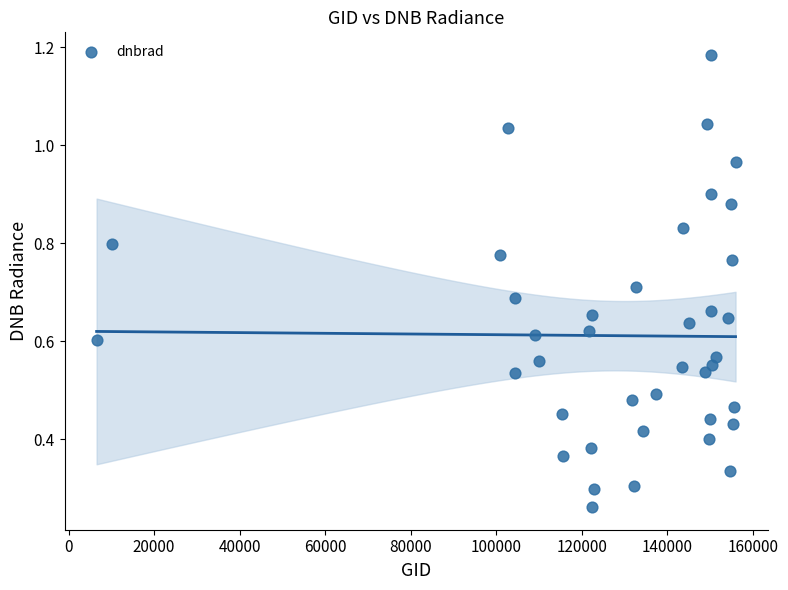

What is the range of X values (max minus min)?

149425.0